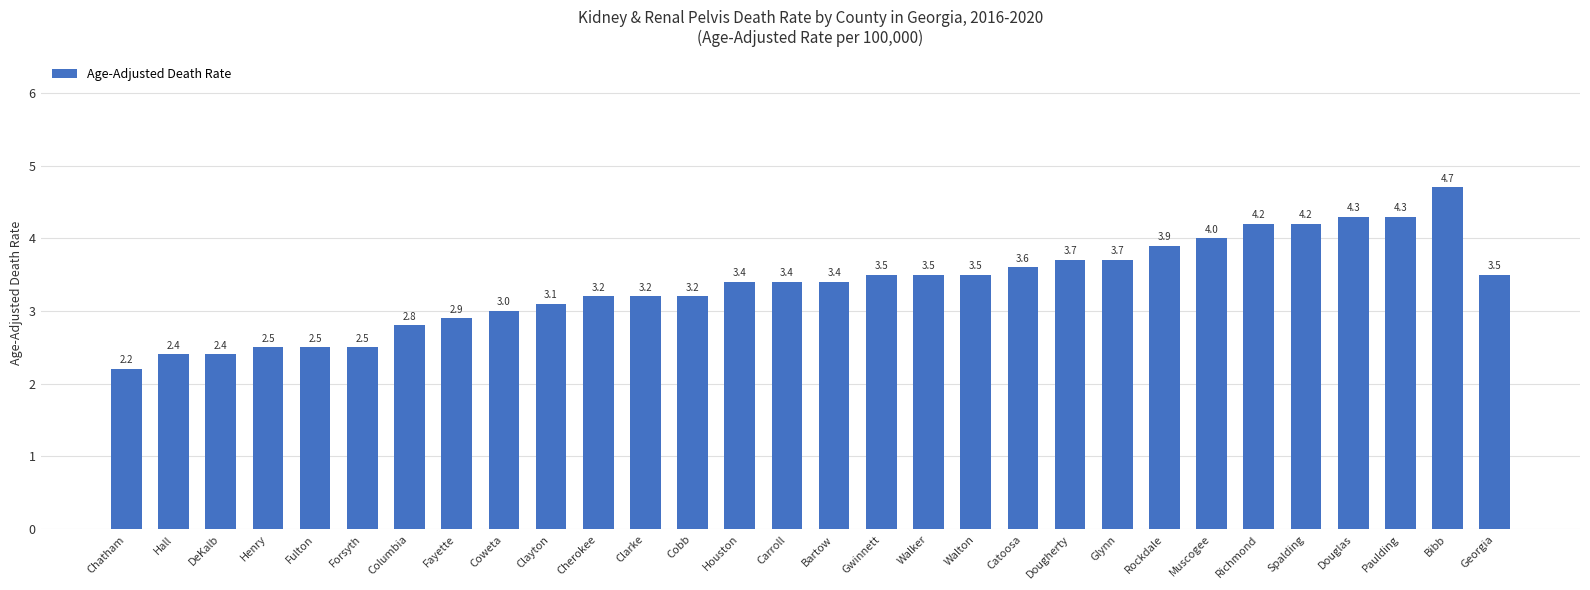

Which label corresponds to the smallest value in the chart?

Chatham